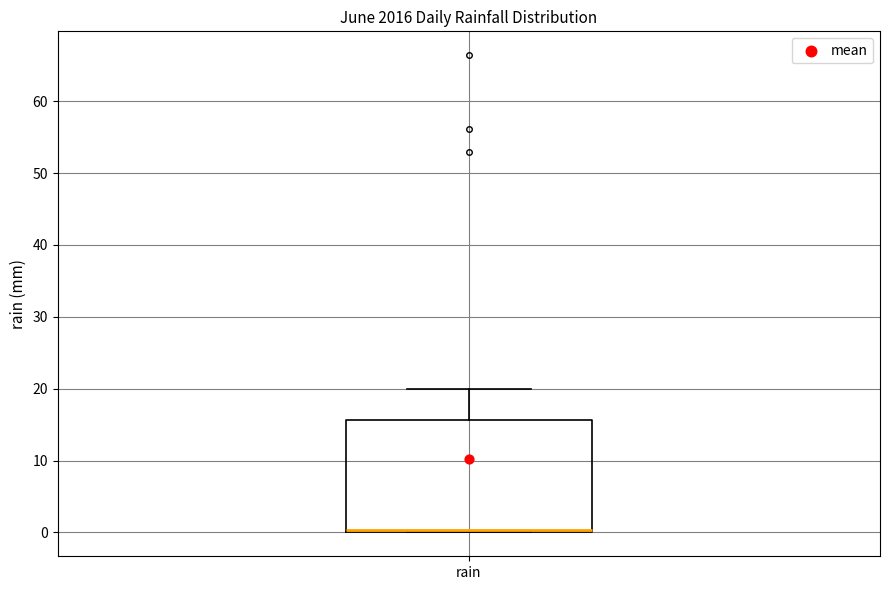

Read this box plot against the y-axis: the position of the median line, the range covered by the box, and the ends of both whiskers. The values are not printed on the chart, so give them approximately, as read against the axis.

median 0 (just above the box's lower edge), box 0 to 16, whiskers 0 to 20